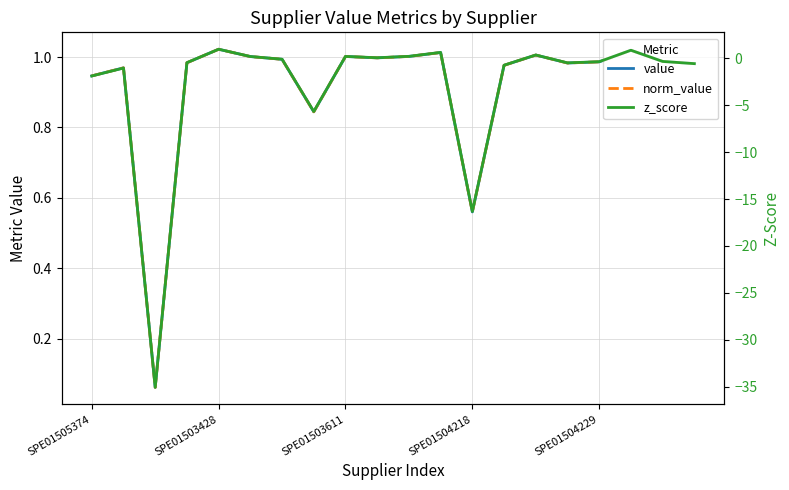

Is it true that z_score equals 0.2 at 5?

True